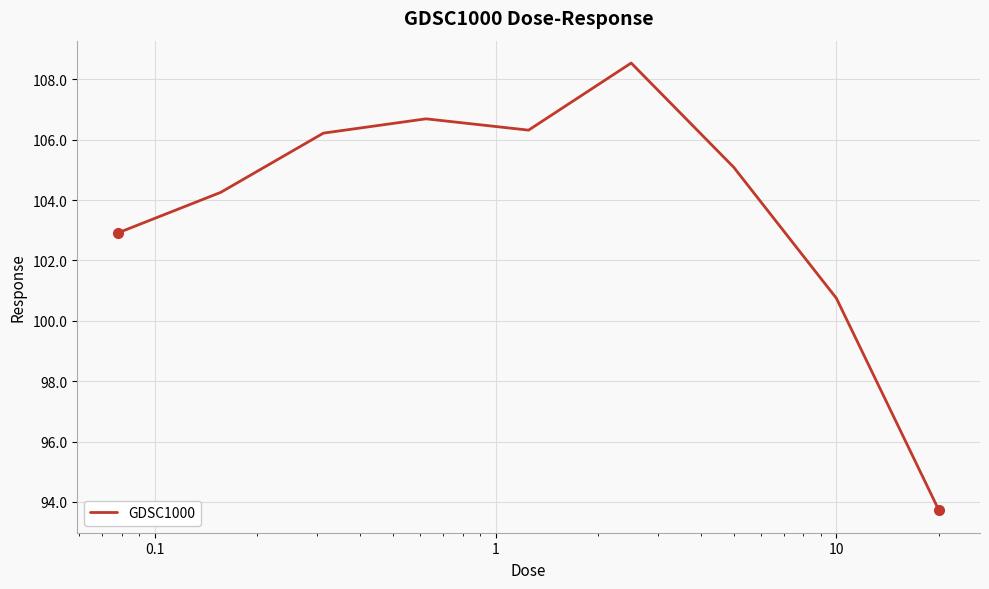

What is the smallest value displayed?

93.7